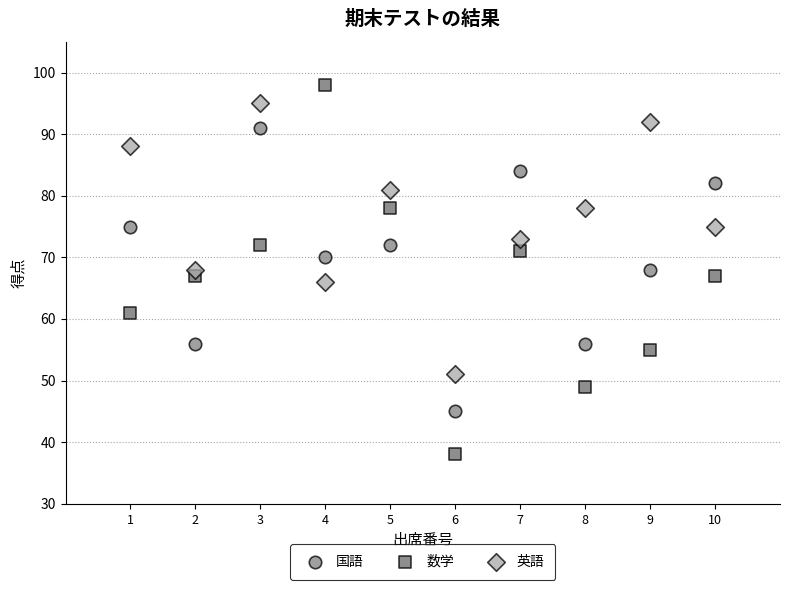

What are all the series names shown in the legend?

国語, 数学, 英語